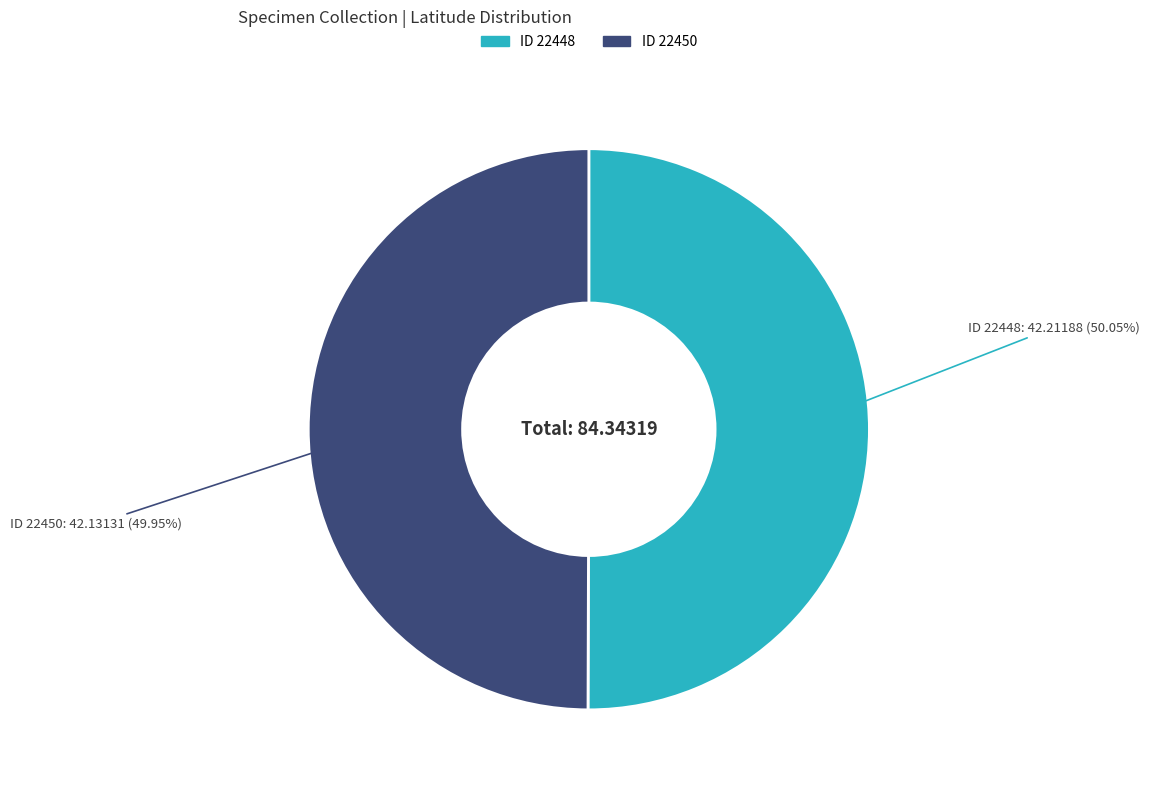

Is there any slice that represents more than half of the pie?

Yes